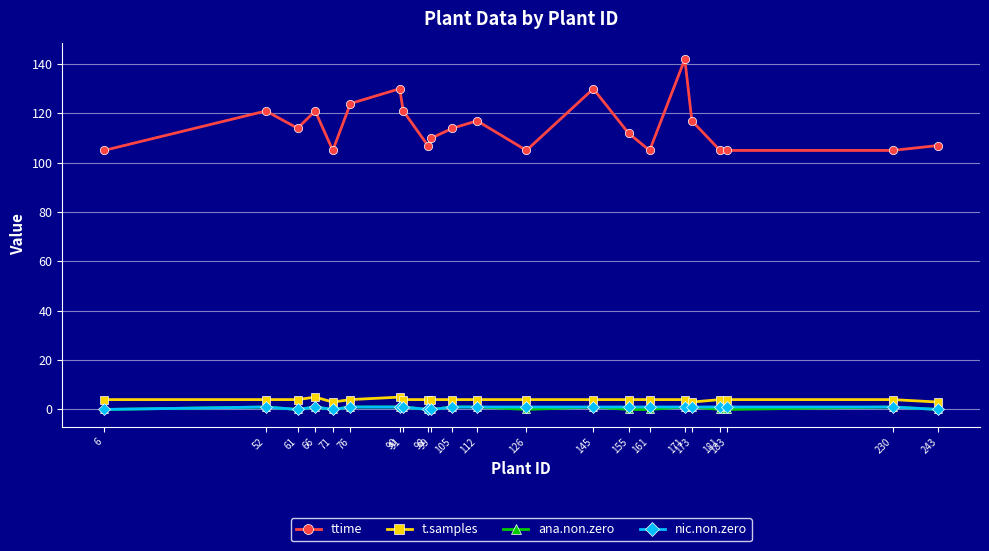

Which series has the widest spread of values?

ttime